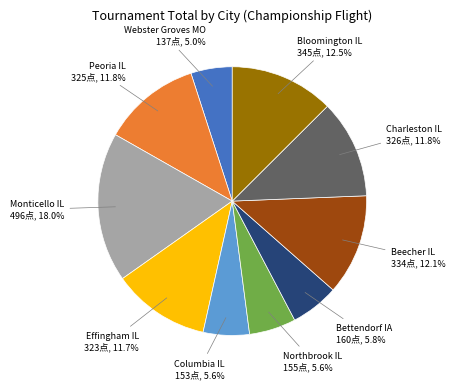

Does any single category account for the majority?

No